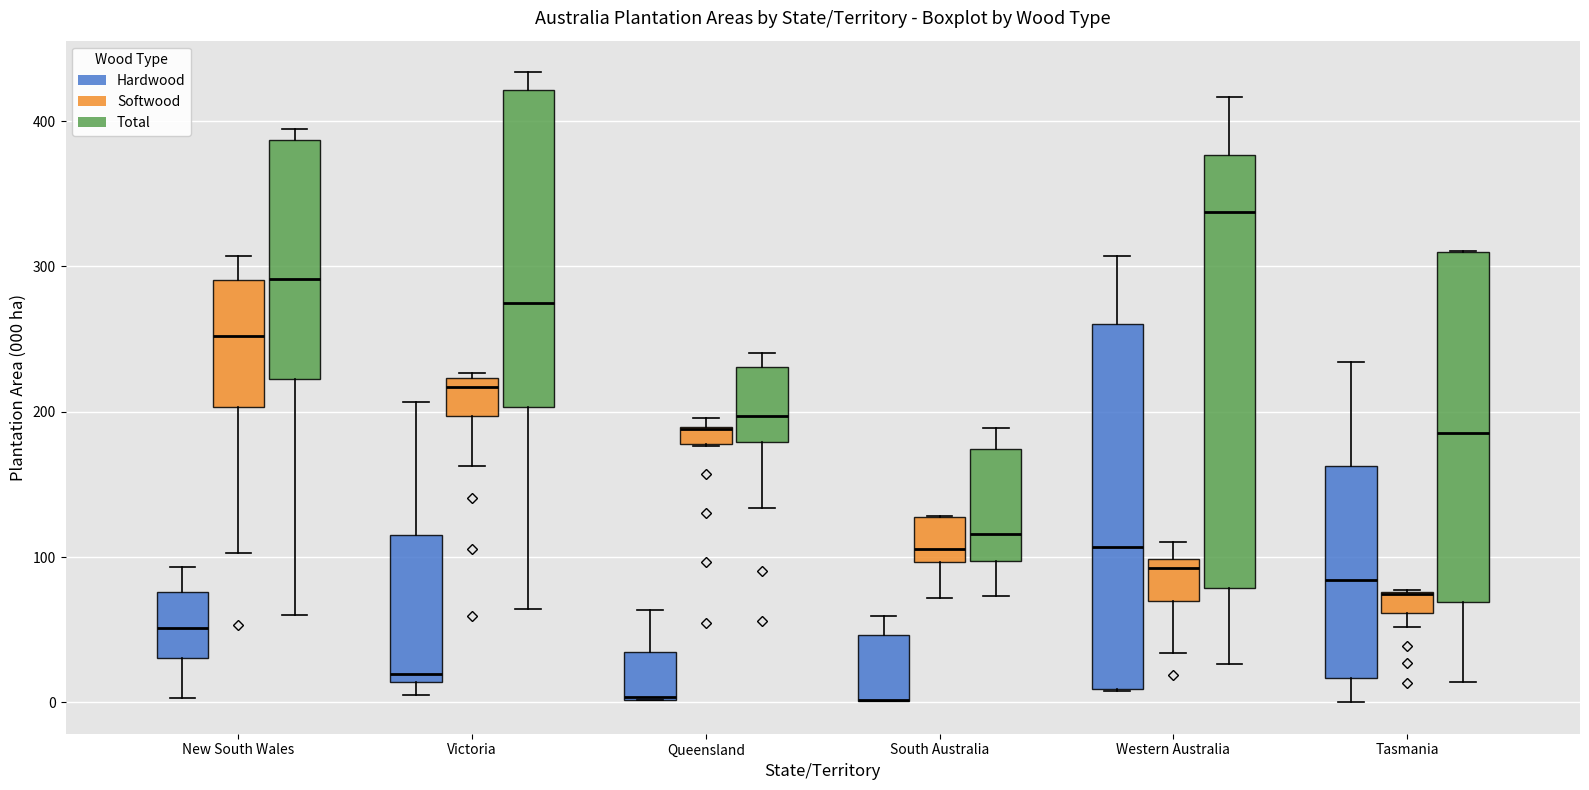

Where is the upper edge of the box for Tasmania (Softwood) on the y-axis? The values are not printed on the chart, so give them approximately, as read against the axis.

80